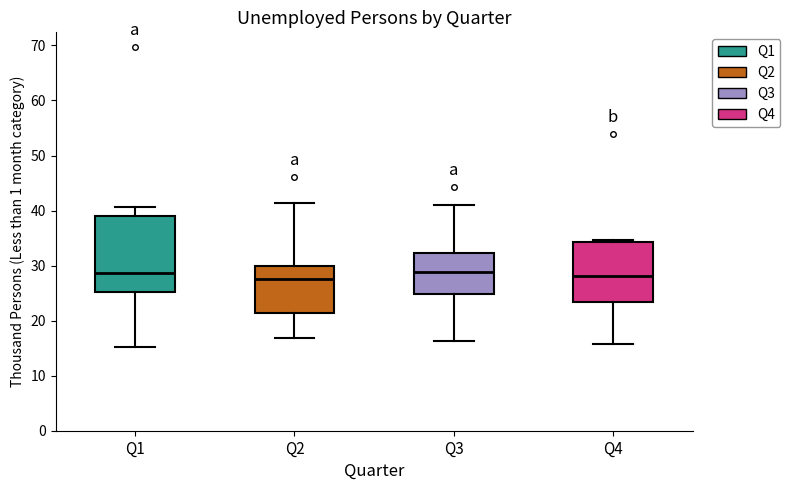

Where does the upper whisker of the box for Q1 end on the y-axis? The values are not printed on the chart, so give them approximately, as read against the axis.

41